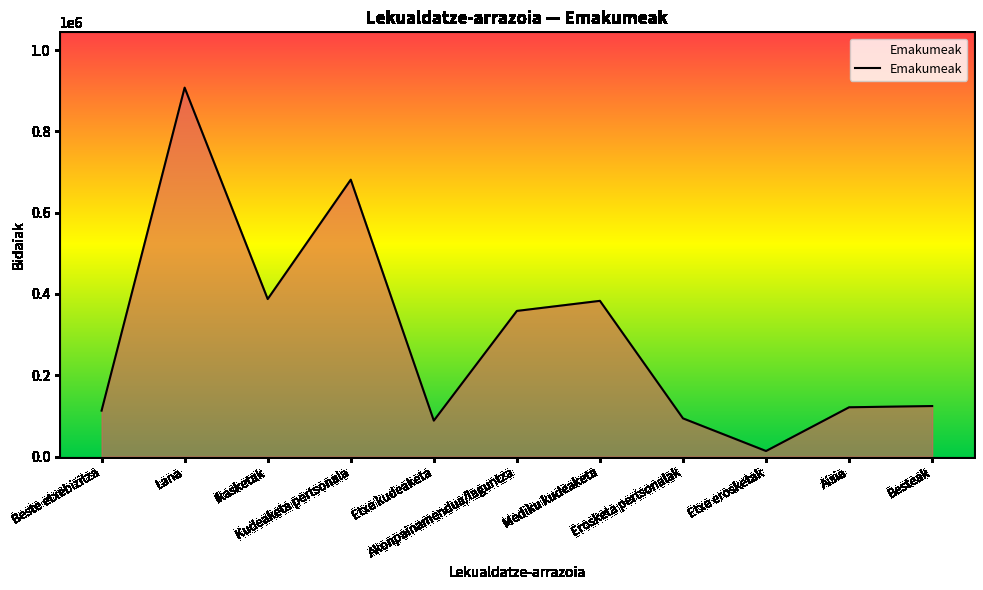

What is the difference between the maximum and minimum values?

894030